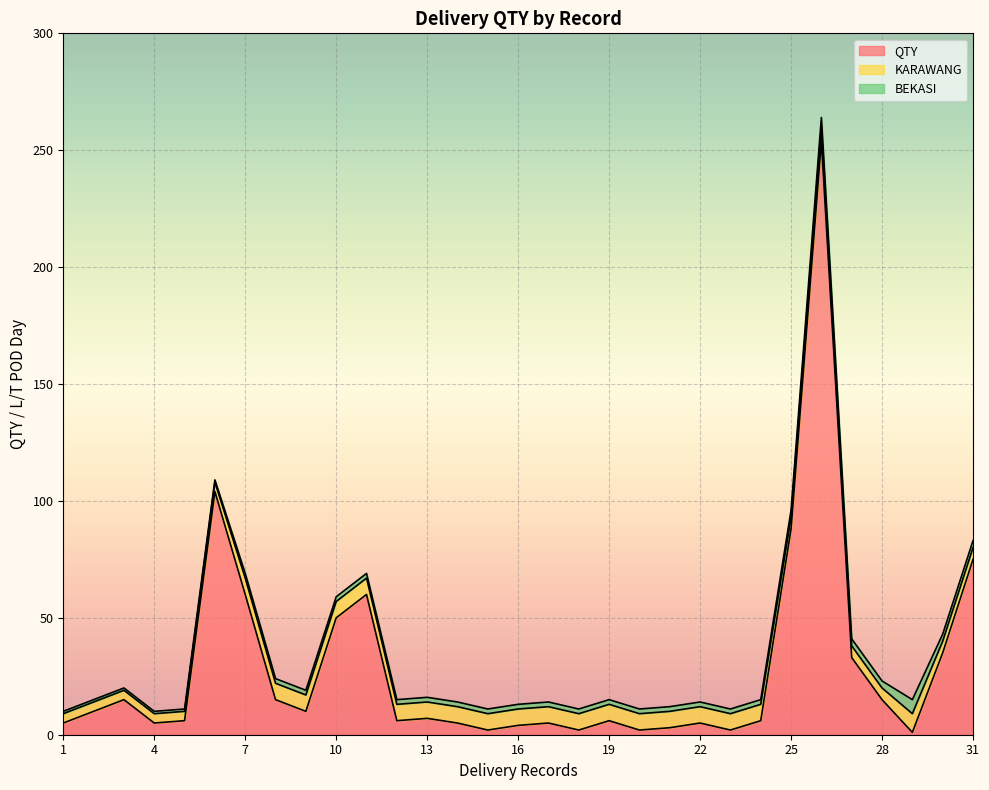

Is it true that QTY equals 50 at 10?

True